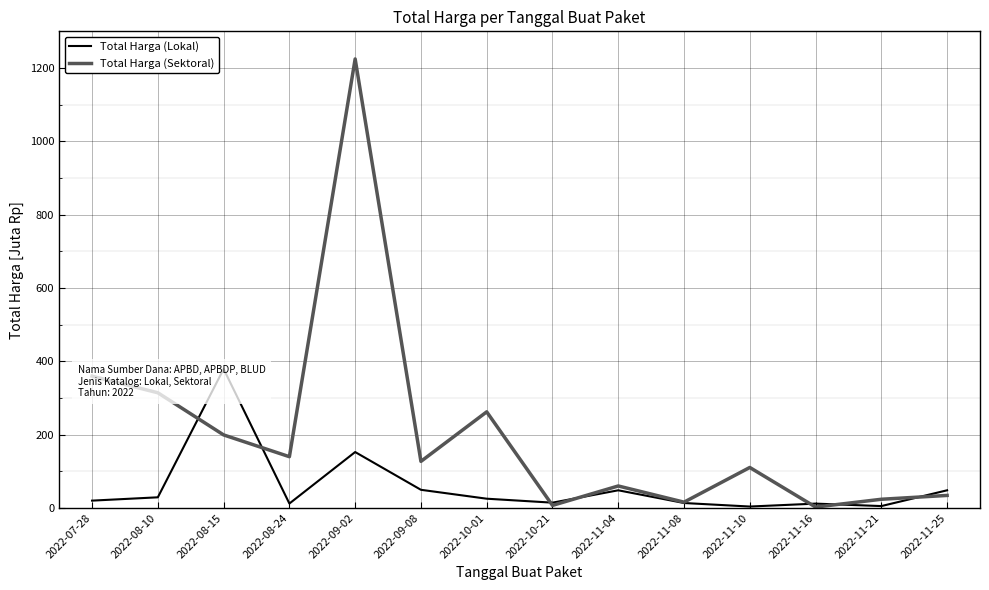

At how many categories does at least one series exceed 171?

5